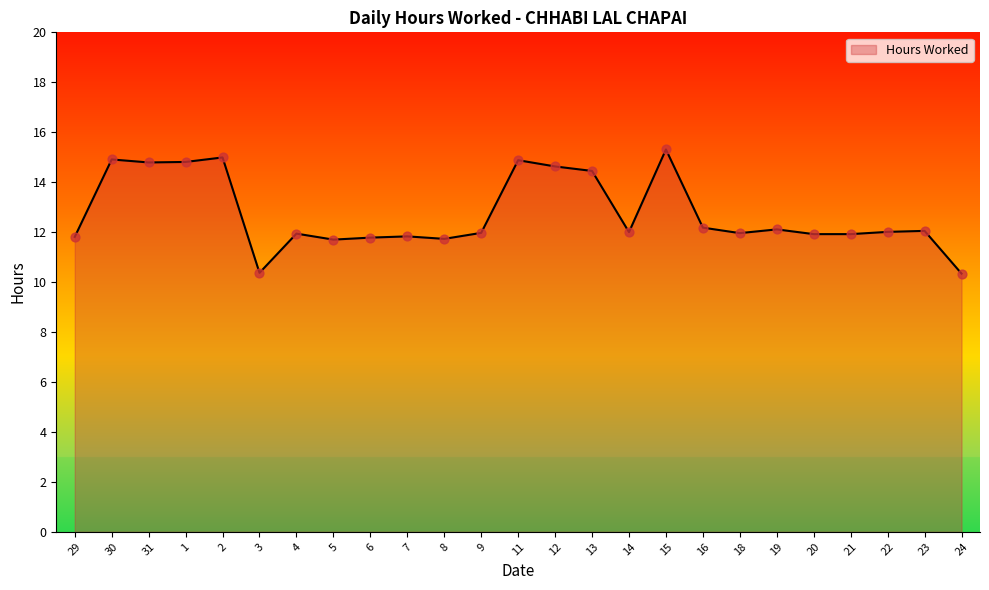

What is the change in value from 12 to 18?

-2.7